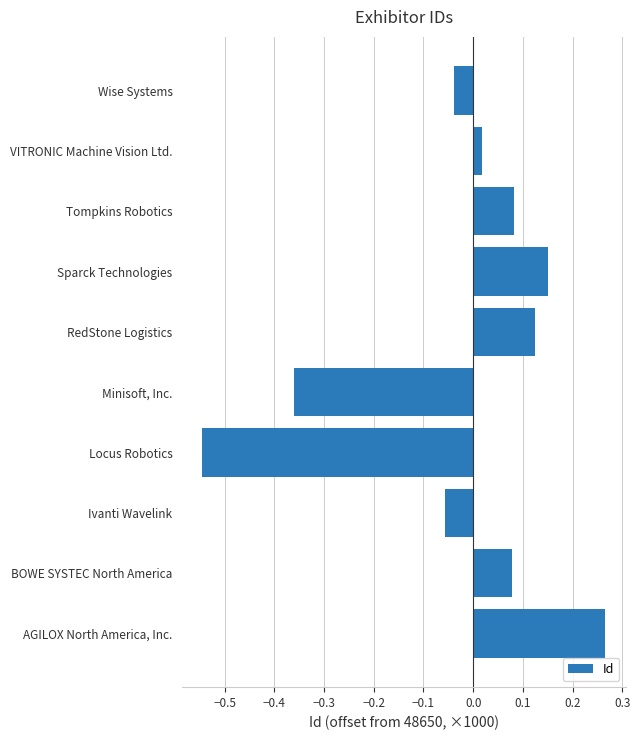

Count the number of data series in this chart.

1